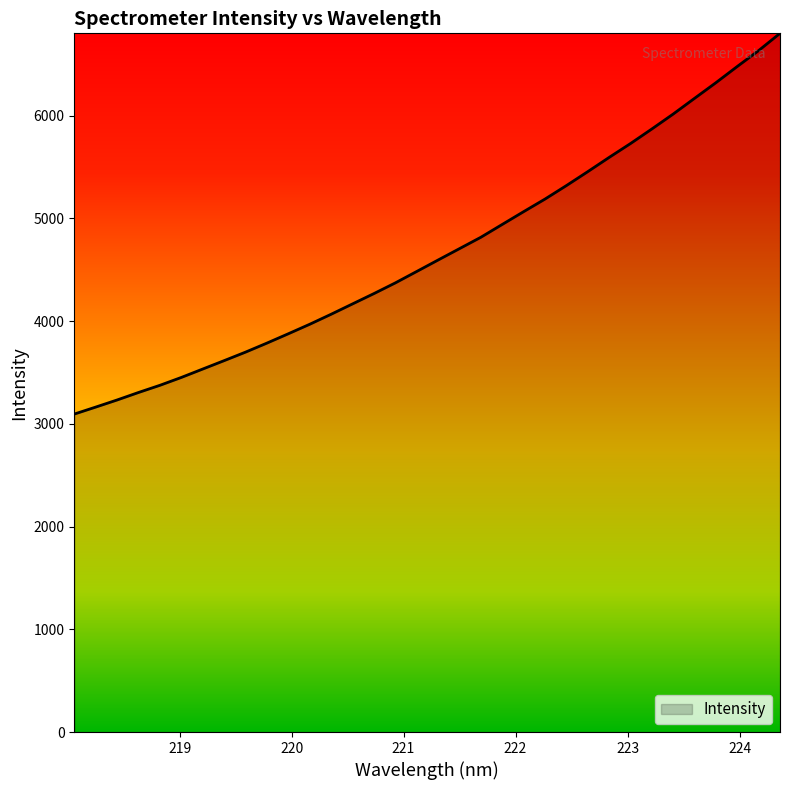

What is the smallest value displayed?

3094.7